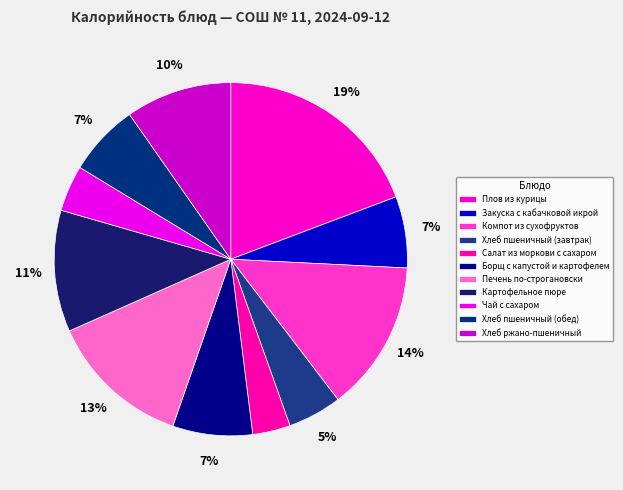

Count the number of slices in the pie.

11